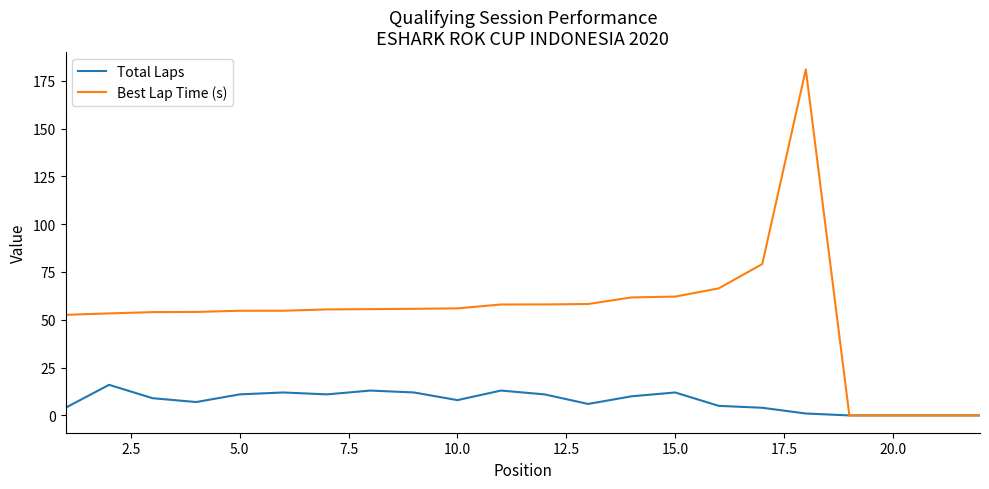

List the series in order of their overall mean, lowest first.

Total Laps, Best Lap Time (s)